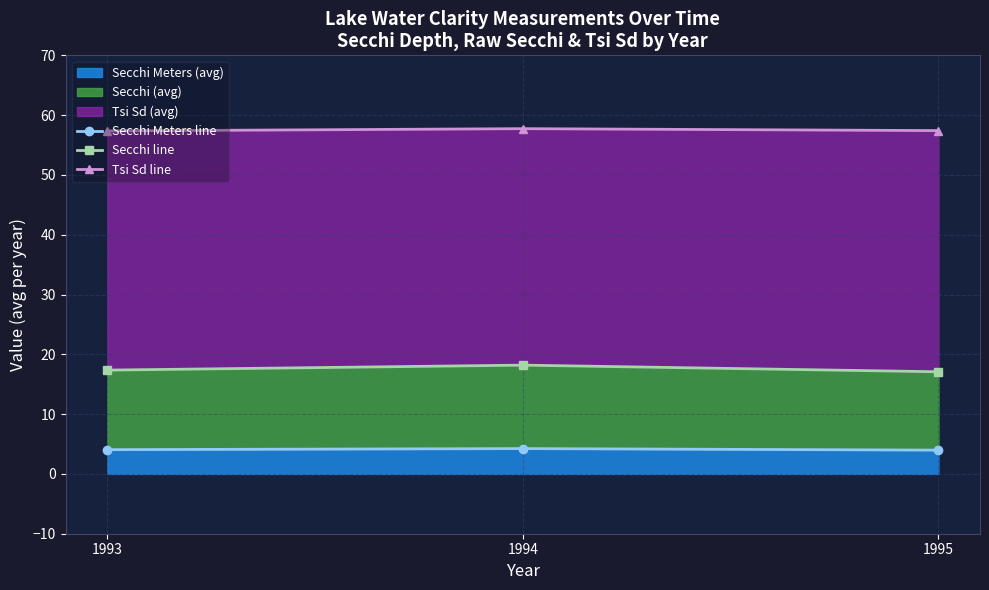

What is the spread (max minus min) of values at 1993?

53.3